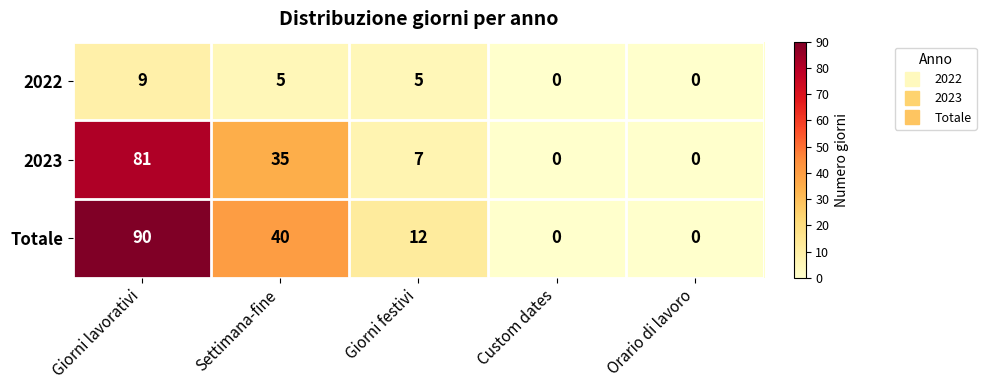

What is the sum of all Totale values?

142